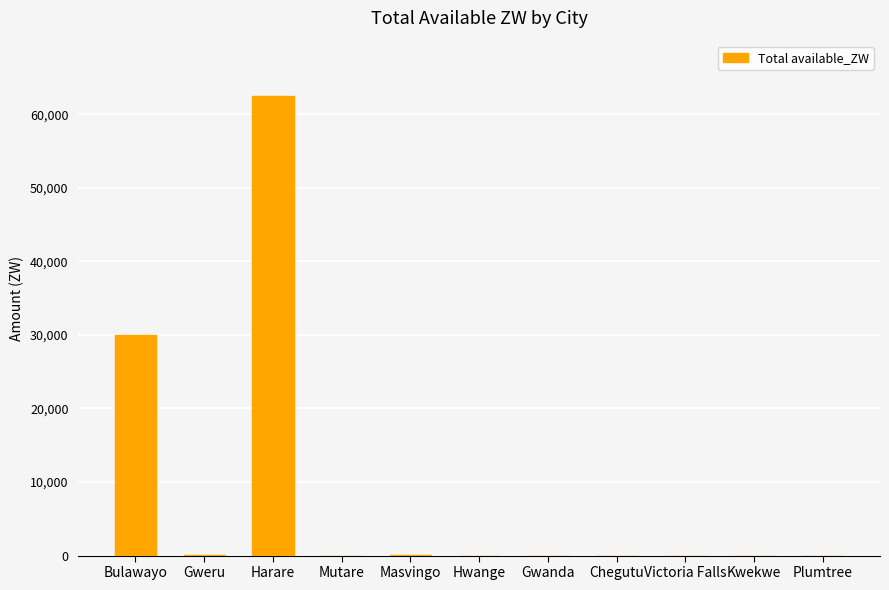

What is the sum of all values?

92637.2